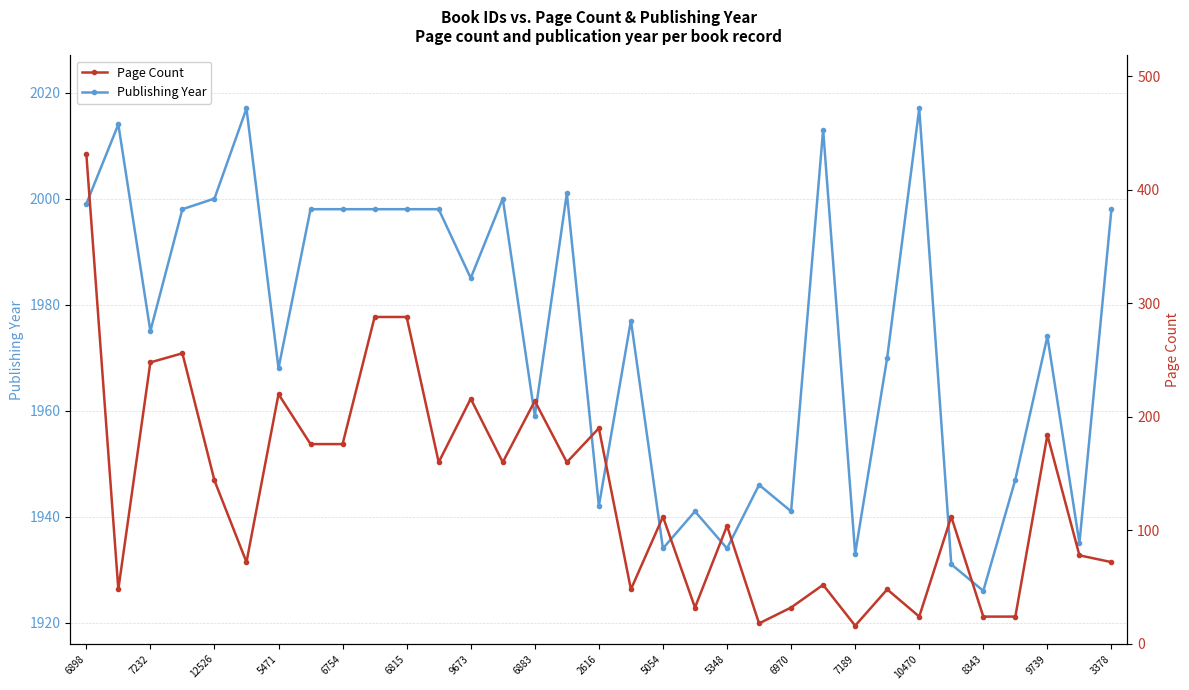

Count the number of categories in the chart.

33